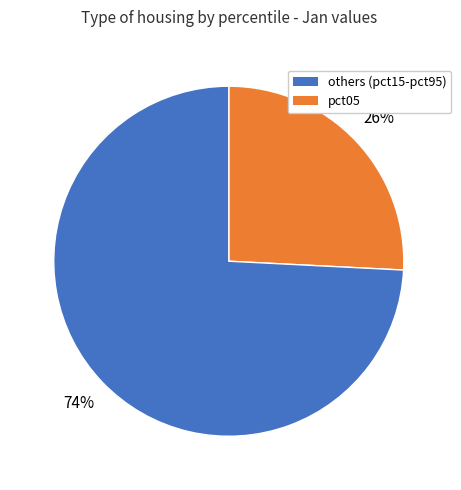

How many slices are in this pie chart?

2